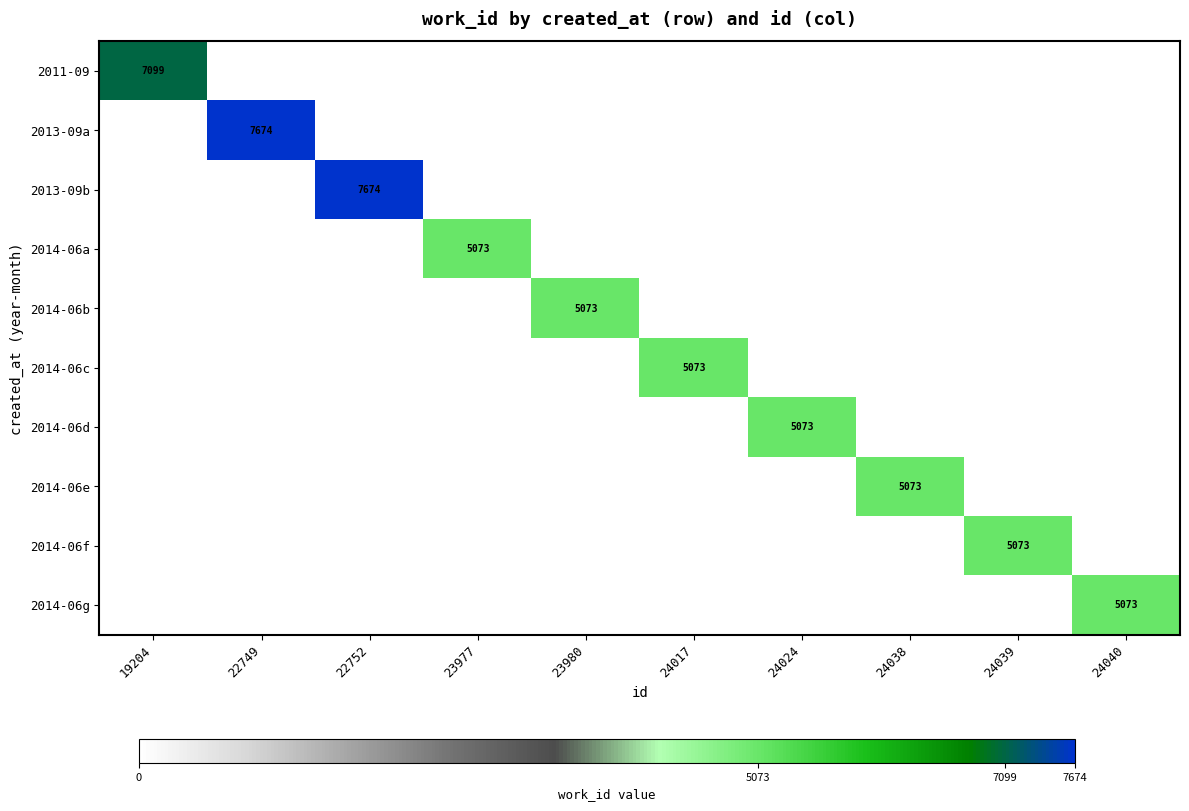

The value of 2014-06a at 23977 is 2526. True or false?

False